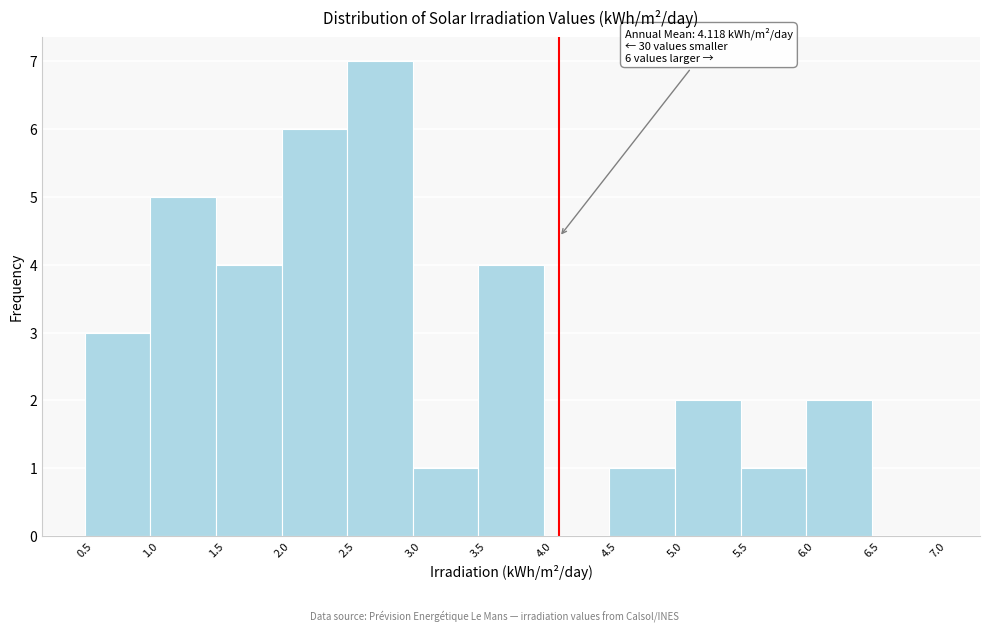

Over which range of the x-axis is the bar tallest?

2.5 to 3.0